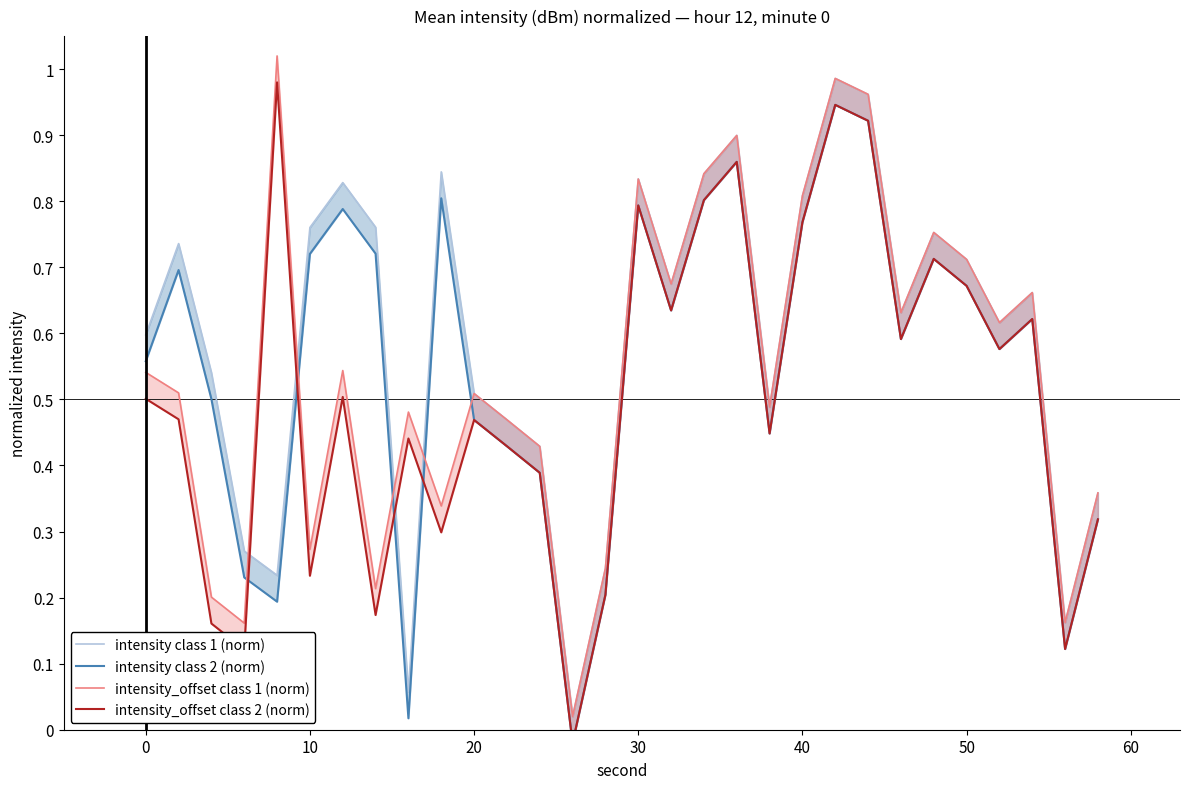

How many times do intensity class 2 (norm) and intensity_offset class 2 (norm) cross each other?

4